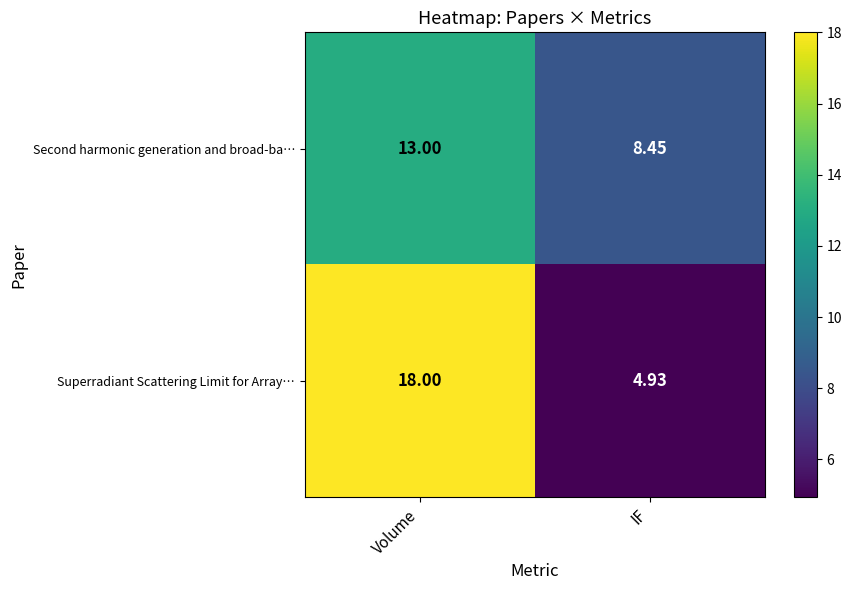

Where is Superradiant Scattering Limit for Array… nearest to the value 11?

IF